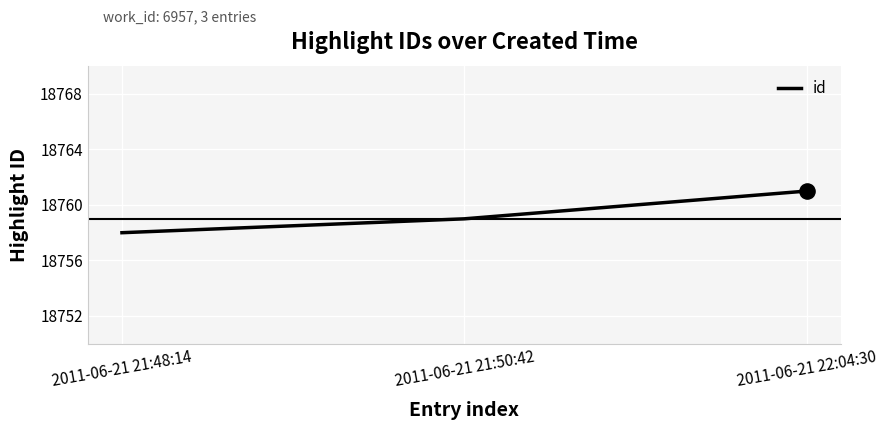

Between 2011-06-21 21:50:42 and 2011-06-21 21:48:14, which is larger?

2011-06-21 21:50:42